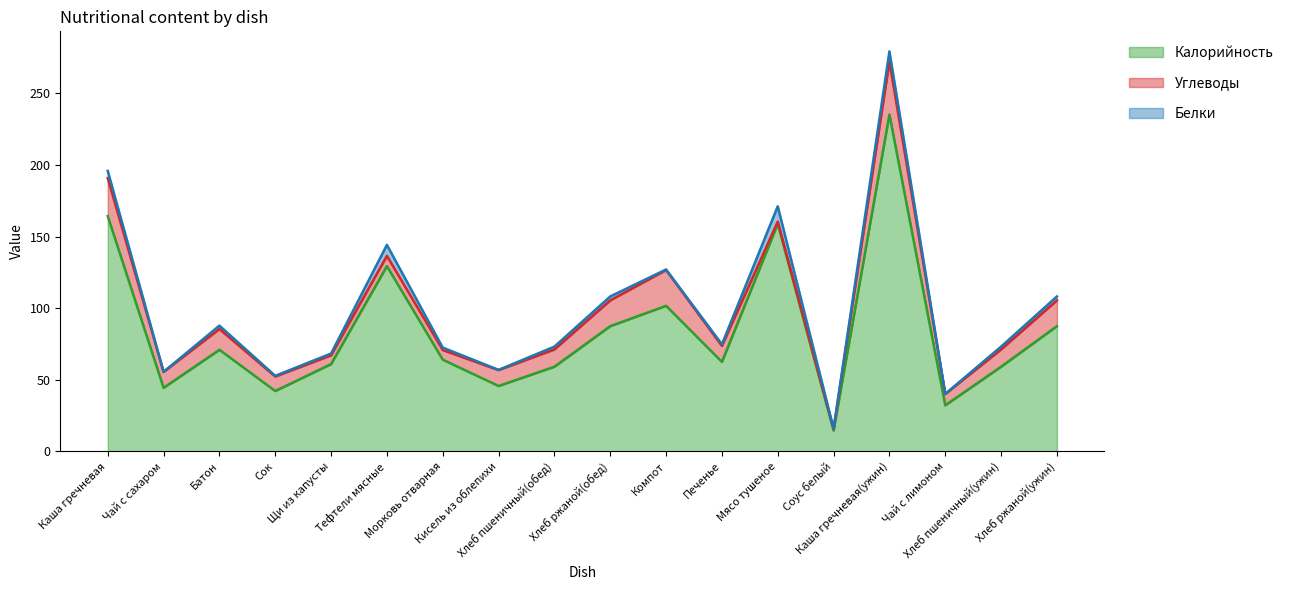

What is the value of the Калорийность point at the 9th from the left?

59.2